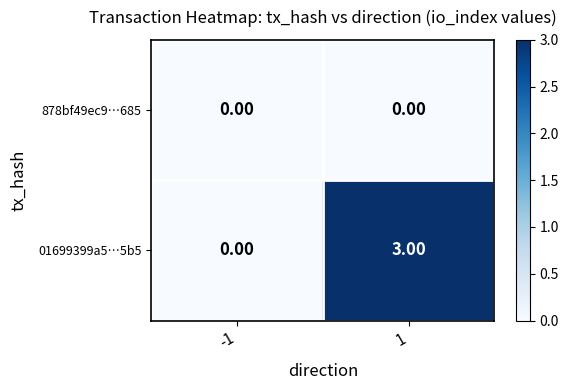

At 1, list the series in order from smallest to largest.

878bf49ec9…685, 01699399a5…5b5